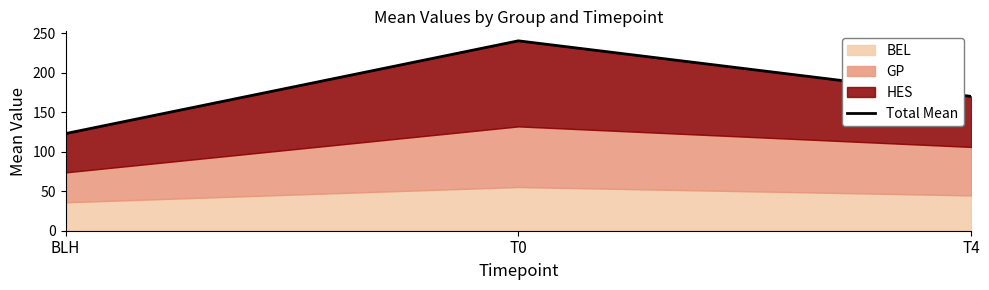

How many data points are less than 170?

1